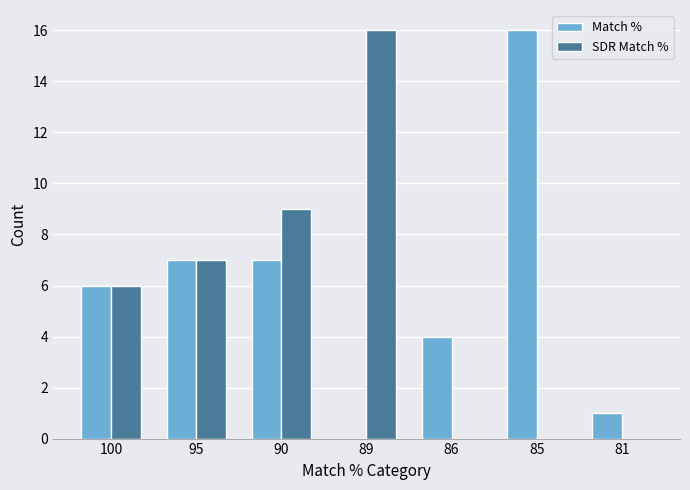

Which series changed the most between 100 and 81?

SDR Match %